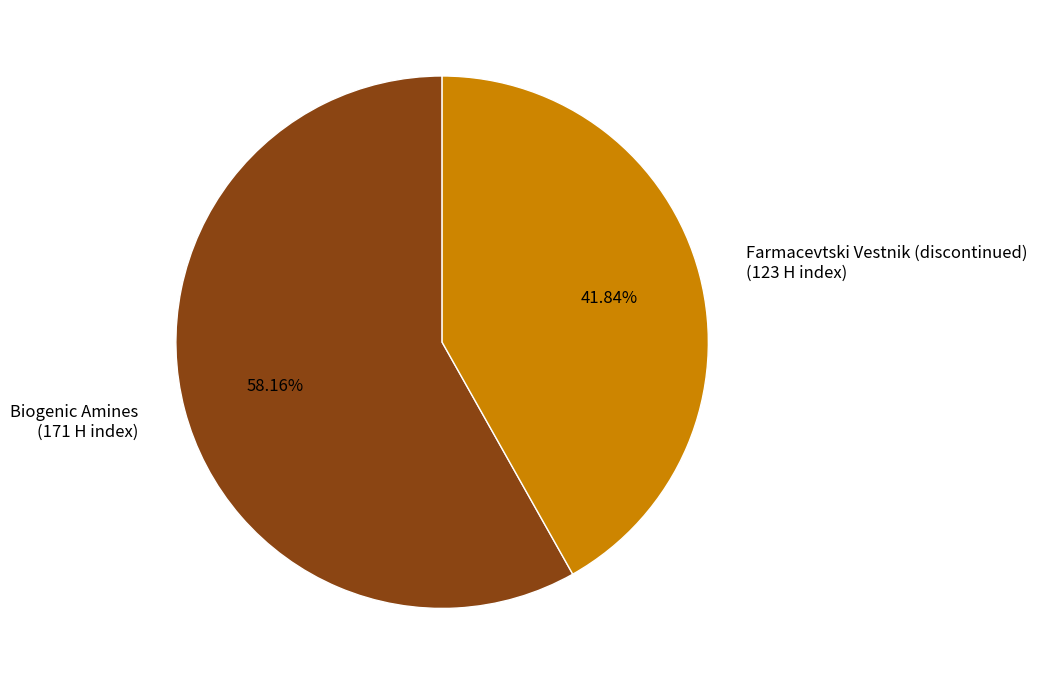

To the nearest percent, what is the combined percentage of Farmacevtski Vestnik (discontinued) and Biogenic Amines?

100%